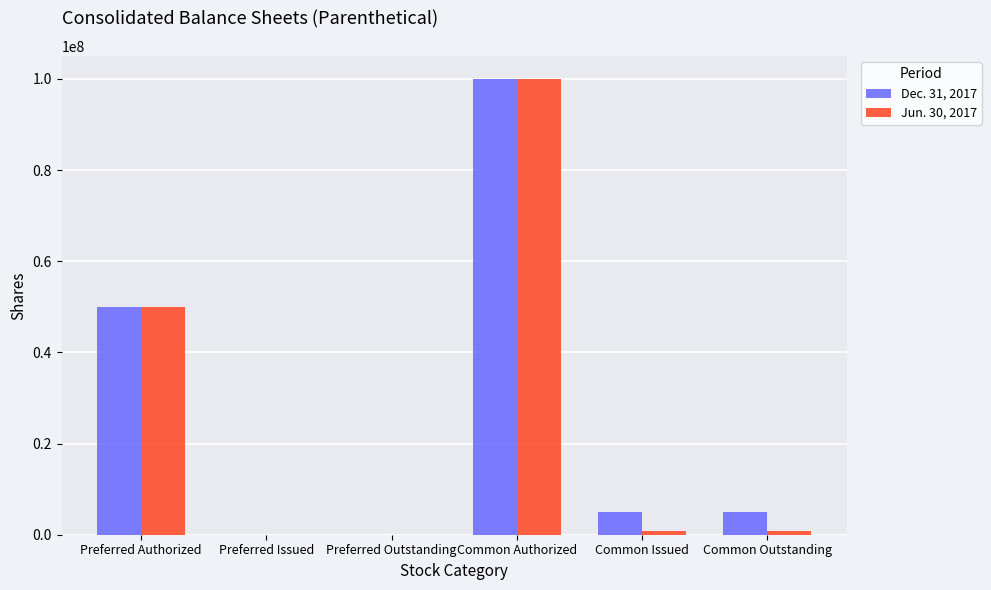

What are all the series names shown in the legend?

Dec. 31, 2017, Jun. 30, 2017